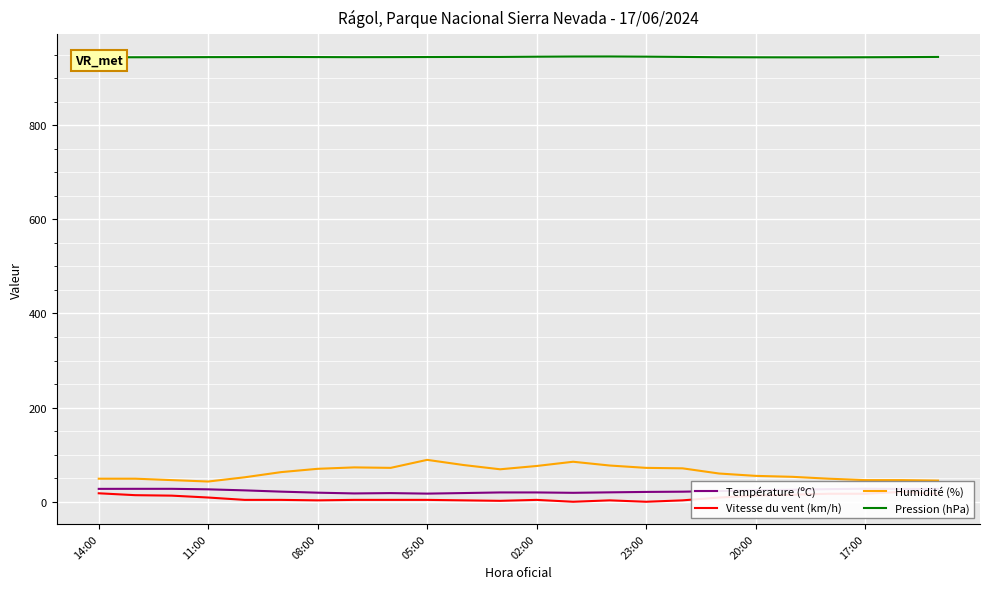

What is the highest value of the Pression (hPa) series?

945.9